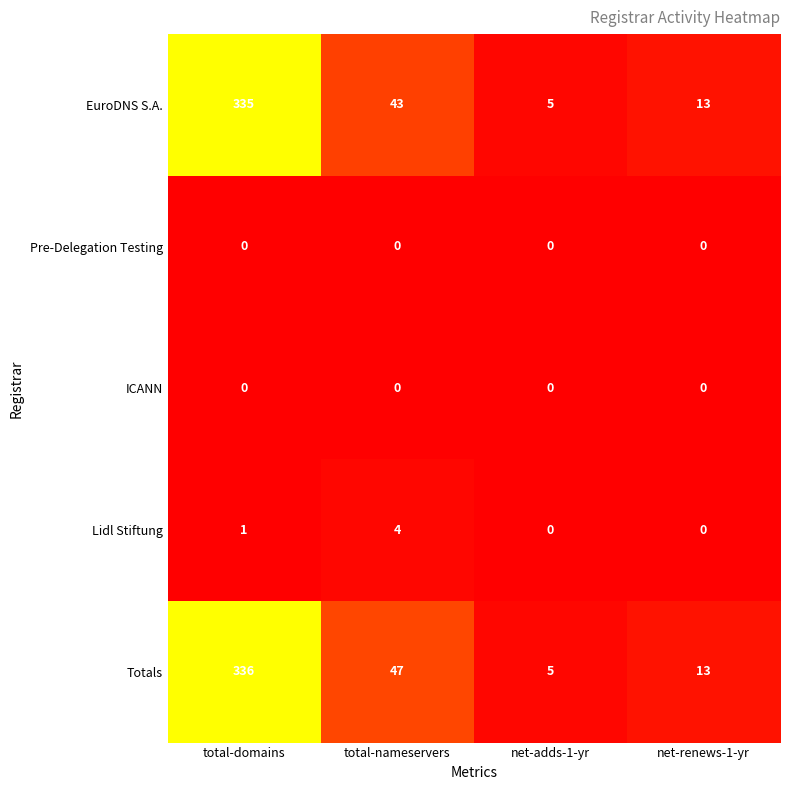

Reading left to right, transcribe all the data shown in this chart.

EuroDNS S.A.: total-domains=335	total-nameservers=43	net-adds-1-yr=5	net-renews-1-yr=13
Pre-Delegation Testing: total-domains=0	total-nameservers=0	net-adds-1-yr=0	net-renews-1-yr=0
ICANN: total-domains=0	total-nameservers=0	net-adds-1-yr=0	net-renews-1-yr=0
Lidl Stiftung: total-domains=1	total-nameservers=4	net-adds-1-yr=0	net-renews-1-yr=0
Totals: total-domains=336	total-nameservers=47	net-adds-1-yr=5	net-renews-1-yr=13